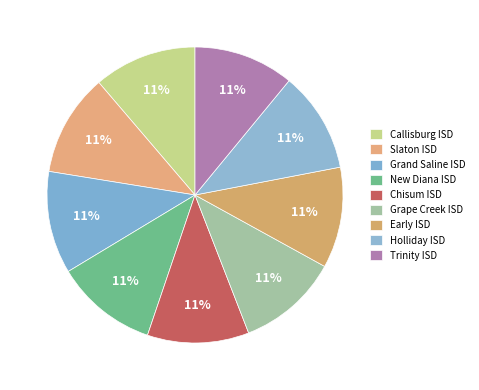

What is the smallest slice in the pie chart?

Trinity ISD